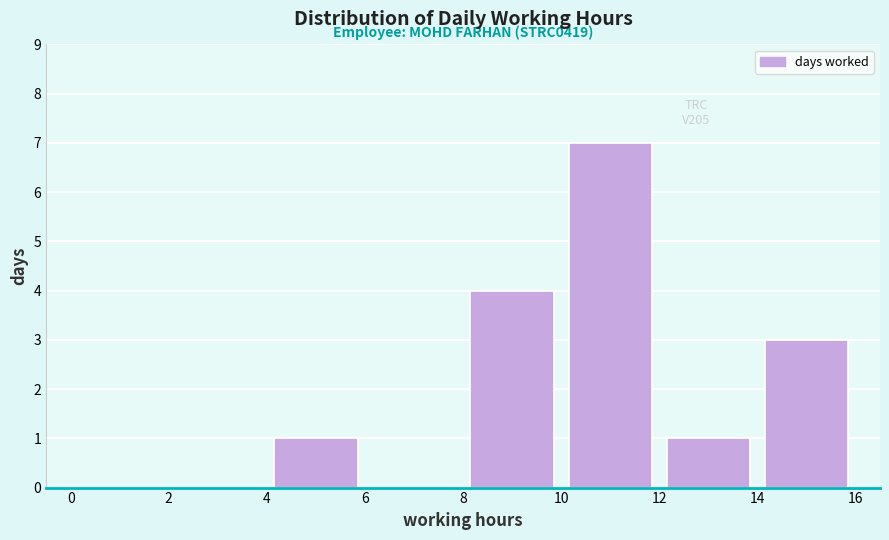

Which range on the x-axis has the tallest bar?

10 to 12